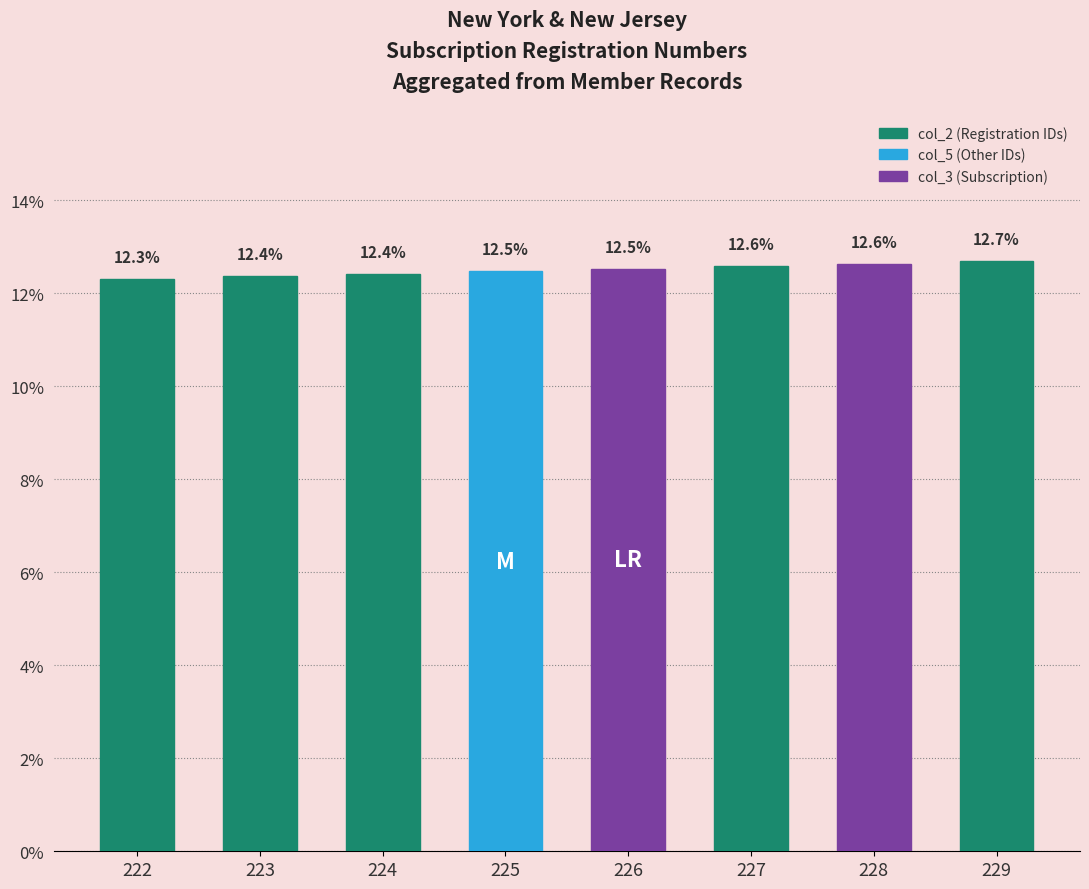

What is the value of the 1st bar from the left?

12.3